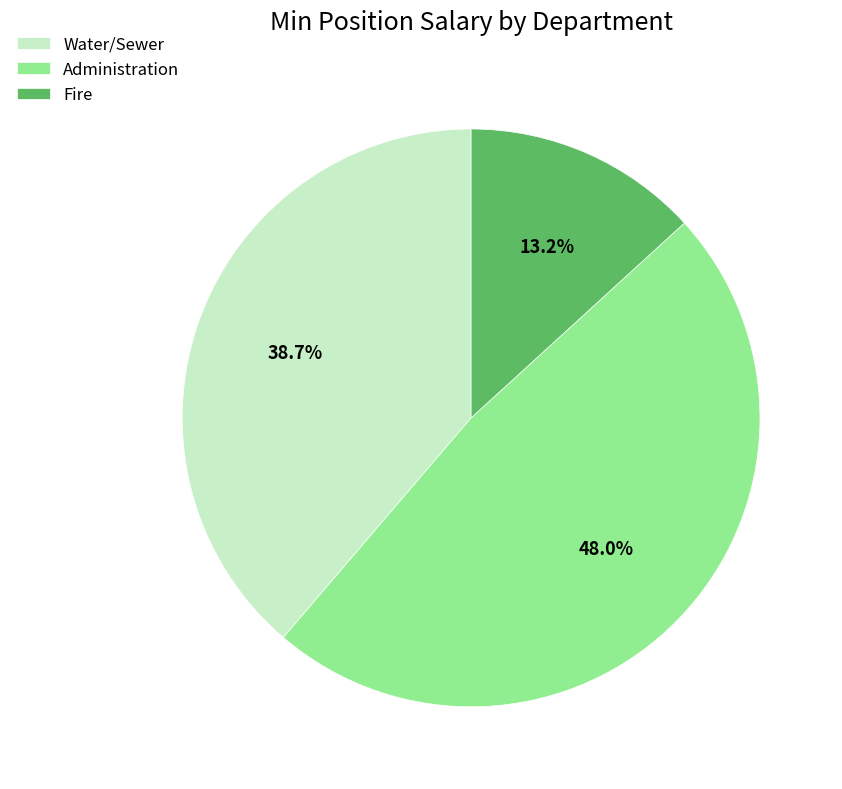

Between Fire and Administration, which is larger?

Administration